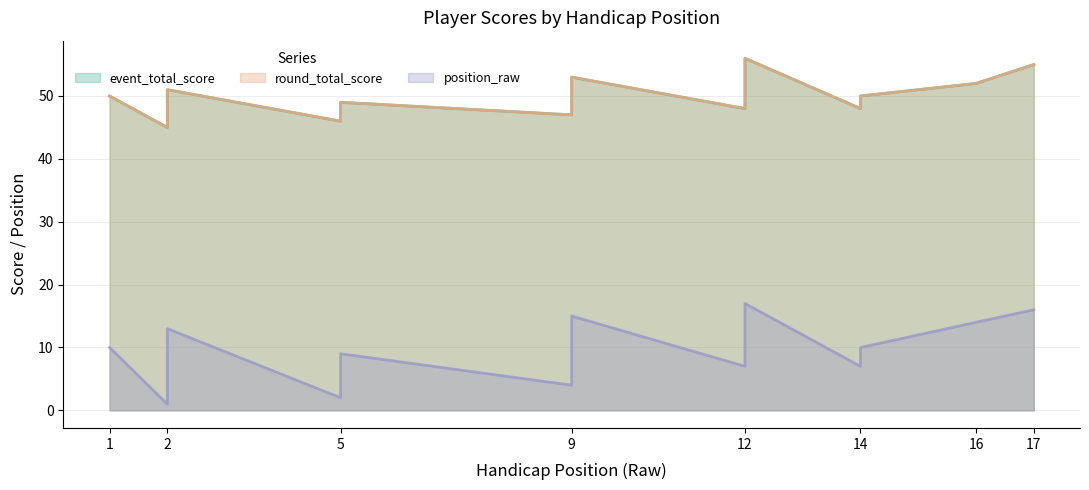

At which label does round_total_score first exceed 49?

1